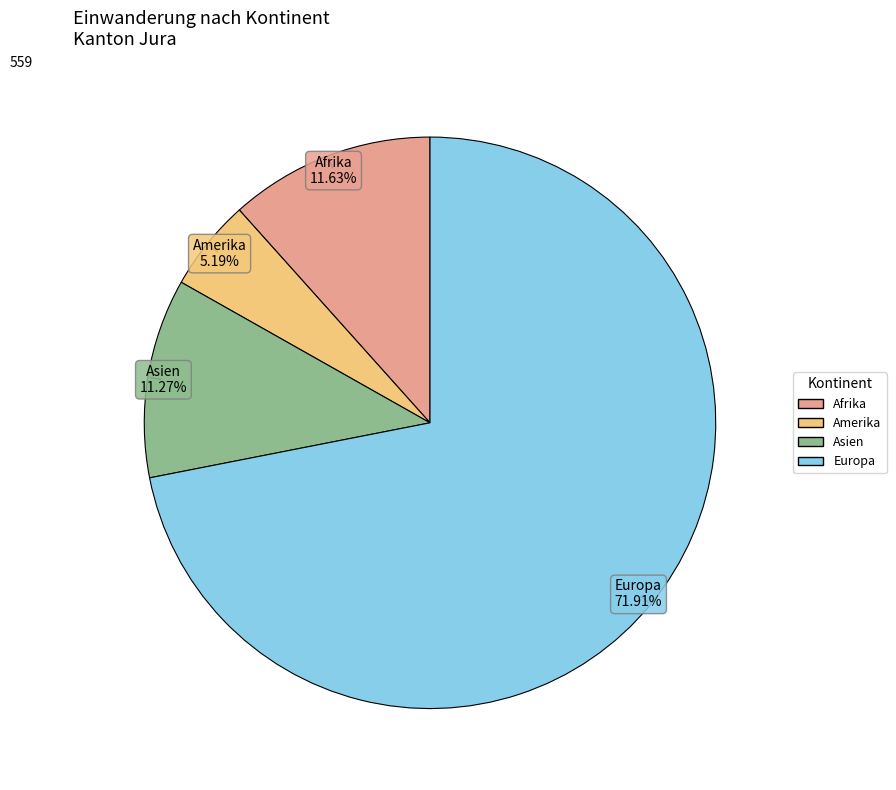

How many segments does this pie chart have?

4